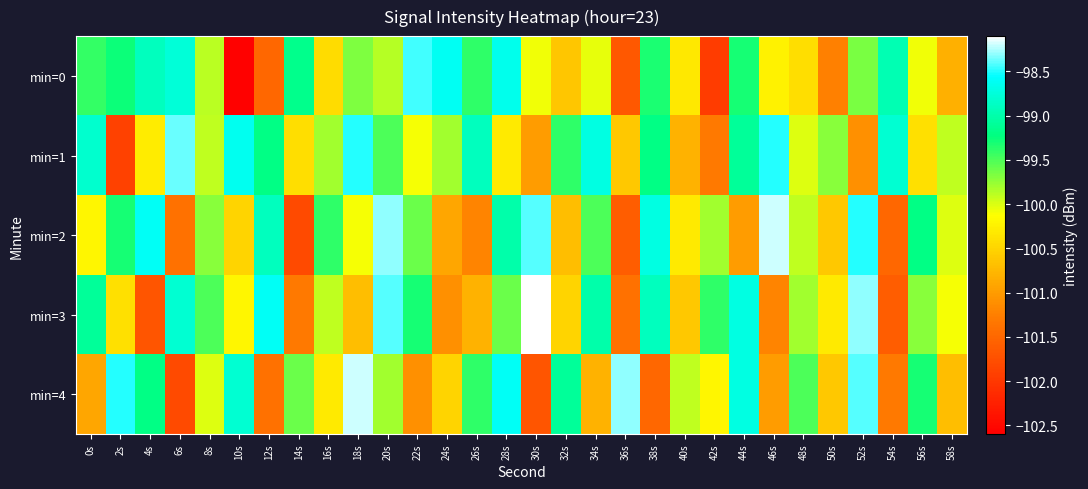

Reading left to right, list all the values displayed in this chart.

min=0: 0s=-99.4	2s=-99.3	4s=-98.9	6s=-98.8	8s=-99.9	10s=-102.6	12s=-101.5	14s=-99.2	16s=-100.4	18s=-99.7	20s=-99.9	22s=-98.4	24s=-98.6	26s=-99.4	28s=-98.7	30s=-100.1	32s=-100.6	34s=-100.0	36s=-101.7	38s=-99.3	40s=-100.3	42s=-102.0	44s=-99.3	46s=-100.2	48s=-100.4	50s=-101.2	52s=-99.7	54s=-98.9	56s=-100.1	58s=-100.8
min=1: 0s=-98.8	2s=-101.9	4s=-100.3	6s=-98.4	8s=-99.9	10s=-98.6	12s=-99.2	14s=-100.4	16s=-99.8	18s=-98.5	20s=-99.5	22s=-100.1	24s=-99.8	26s=-98.9	28s=-100.3	30s=-101.0	32s=-99.4	34s=-98.7	36s=-100.6	38s=-99.2	40s=-100.8	42s=-101.3	44s=-99.1	46s=-98.5	48s=-100.0	50s=-99.7	52s=-101.1	54s=-98.8	56s=-100.4	58s=-99.9
min=2: 0s=-100.2	2s=-99.3	4s=-98.6	6s=-101.4	8s=-99.7	10s=-100.5	12s=-98.9	14s=-101.8	16s=-99.4	18s=-100.1	20s=-98.3	22s=-99.6	24s=-100.9	26s=-101.2	28s=-99.0	30s=-98.4	32s=-100.7	34s=-99.5	36s=-101.6	38s=-98.7	40s=-100.3	42s=-99.8	44s=-101.0	46s=-98.2	48s=-99.9	50s=-100.6	52s=-98.5	54s=-101.5	56s=-99.2	58s=-100.0
min=3: 0s=-99.1	2s=-100.4	4s=-101.7	6s=-98.8	8s=-99.5	10s=-100.2	12s=-98.6	14s=-101.3	16s=-99.9	18s=-100.7	20s=-98.4	22s=-99.3	24s=-101.1	26s=-100.8	28s=-99.6	30s=-98.1	32s=-100.5	34s=-99.0	36s=-101.4	38s=-98.9	40s=-100.6	42s=-99.4	44s=-98.7	46s=-101.2	48s=-99.8	50s=-100.3	52s=-98.3	54s=-101.6	56s=-99.7	58s=-100.1
min=4: 0s=-100.9	2s=-98.5	4s=-99.2	6s=-101.8	8s=-100.0	10s=-98.8	12s=-101.4	14s=-99.6	16s=-100.3	18s=-98.2	20s=-99.8	22s=-101.1	24s=-100.5	26s=-99.4	28s=-98.6	30s=-101.7	32s=-99.1	34s=-100.8	36s=-98.3	38s=-101.5	40s=-99.9	42s=-100.2	44s=-98.7	46s=-101.0	48s=-99.5	50s=-100.6	52s=-98.4	54s=-101.3	56s=-99.3	58s=-100.7